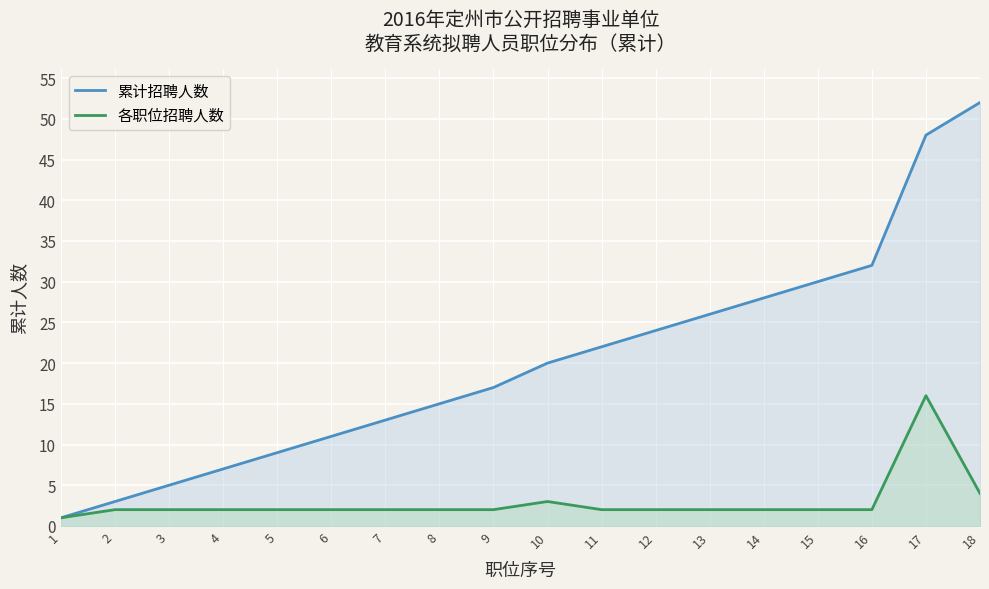

Count the number of data series in this chart.

2